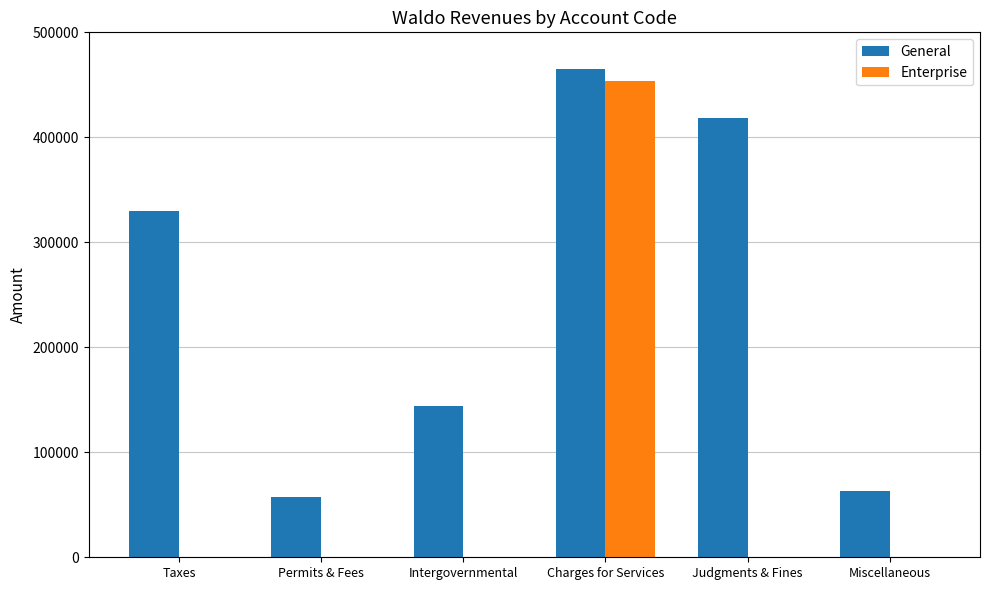

What is the sum of the General values at Charges for Services and Permits & Fees?

522654